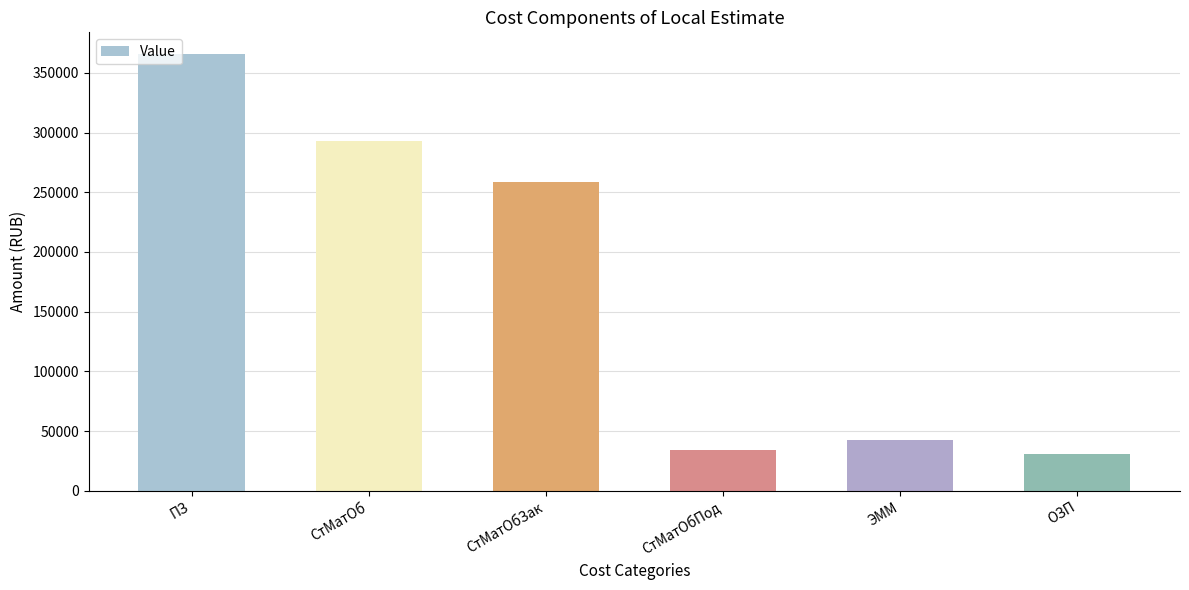

What is the value of the 2nd bar from the left?

292619.4